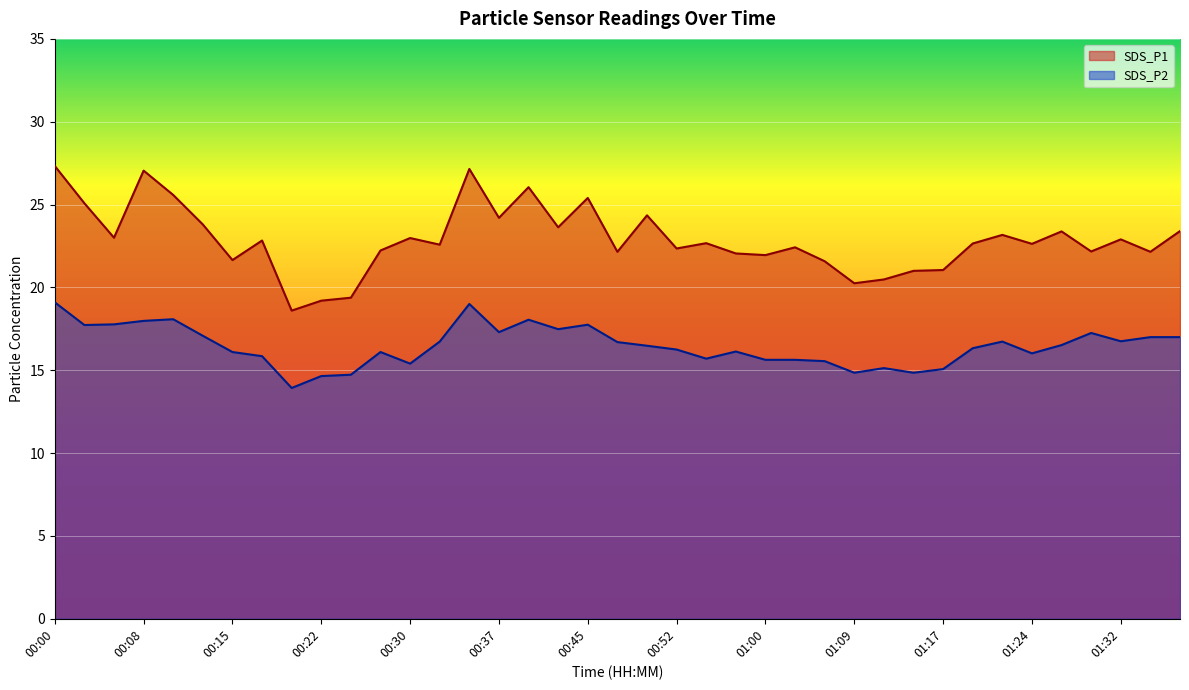

At how many categories does at least one series exceed 15?

39